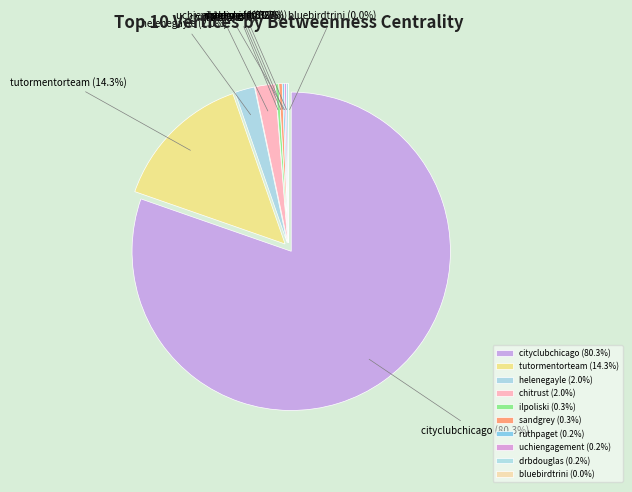

Is the sum of ilpoliski and chitrust greater than half?

No